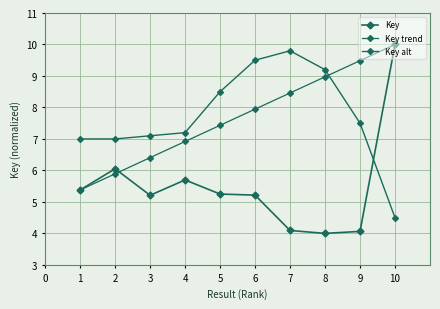

Is the value of Key at 8 greater than the value of Key trend at 9?

No